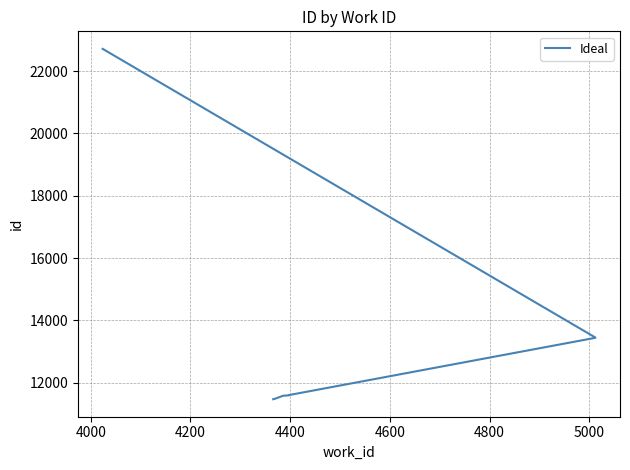

True or false: the data shows 7222 at 4400.

False